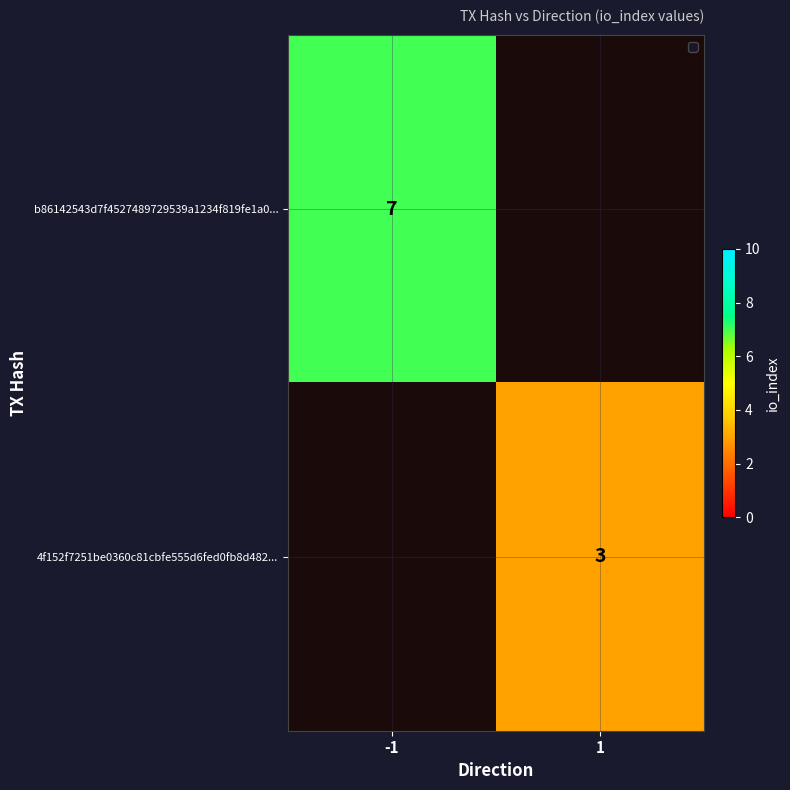

The 4f152f7251be0360c81cbfe555d6fed0fb8d482... series shows 3 at 1. True or false?

True